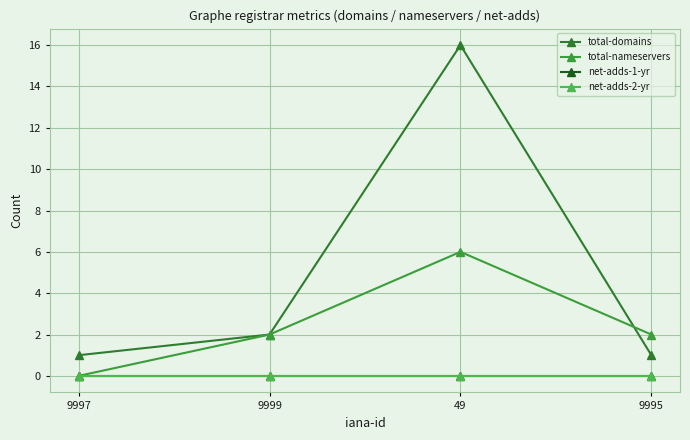

The total-nameservers series shows -2 at 9997. True or false?

False